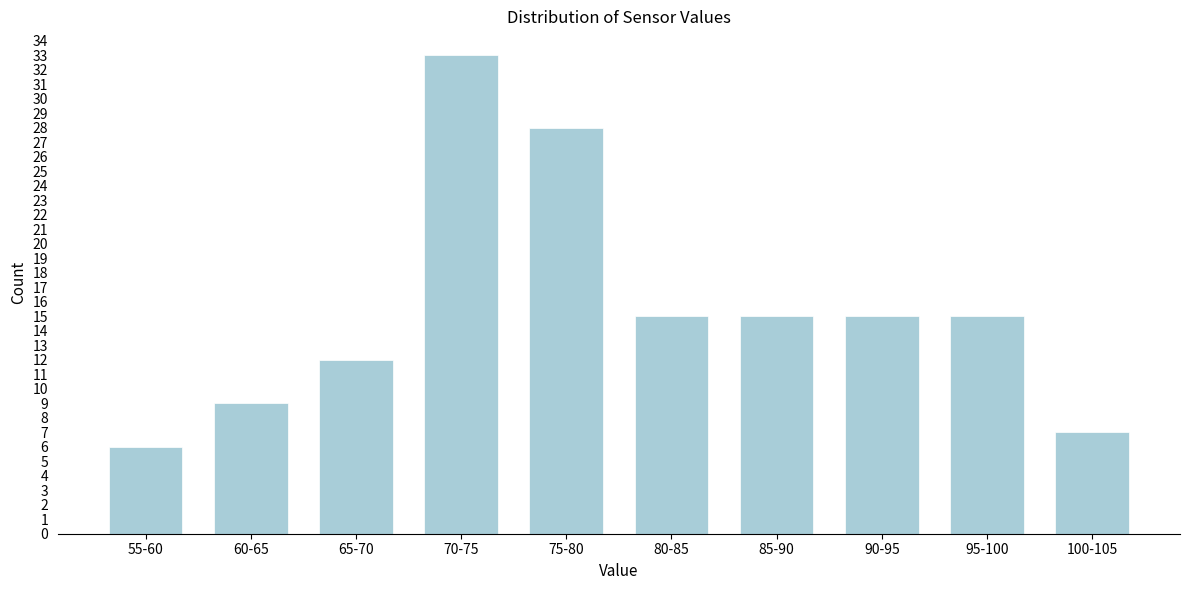

Reading left to right, extract all data points from this chart.

55-60=6	60-65=9	65-70=12	70-75=33	75-80=28	80-85=15	85-90=15	90-95=15	95-100=15	100-105=7